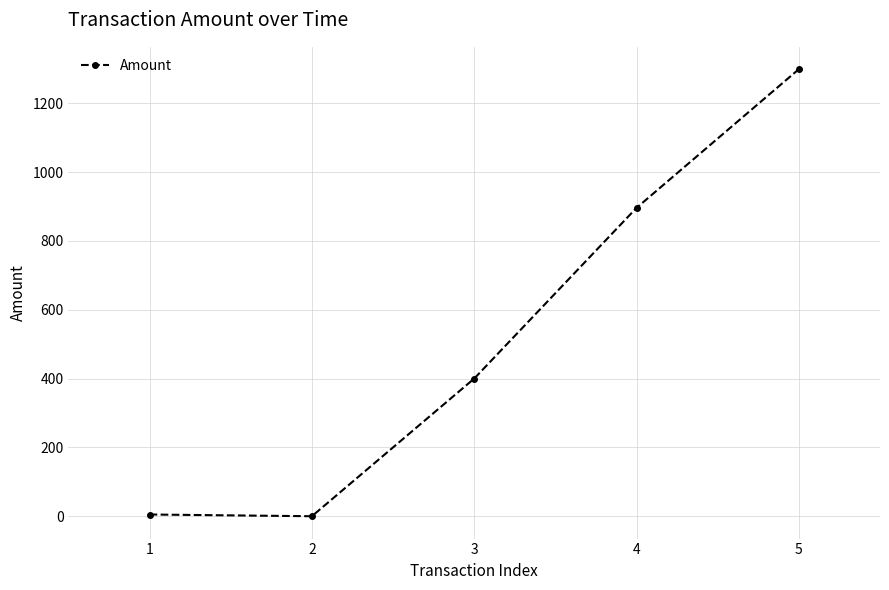

What is the greatest value displayed?

1299